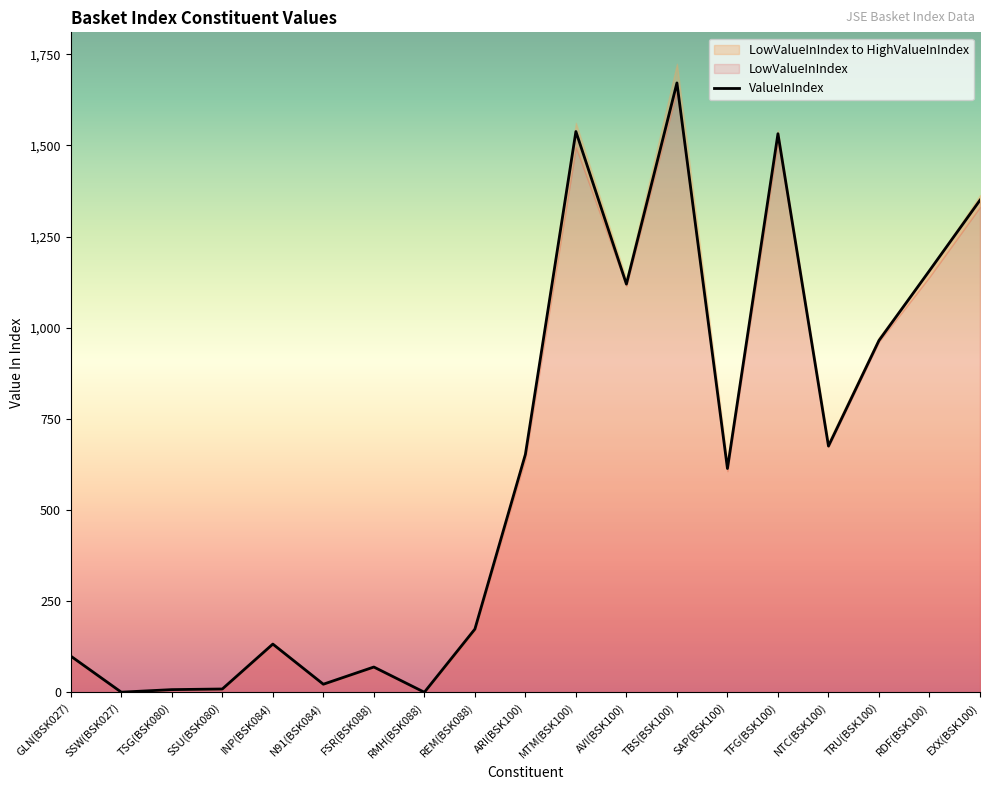

What is the greatest value displayed?

1671.1